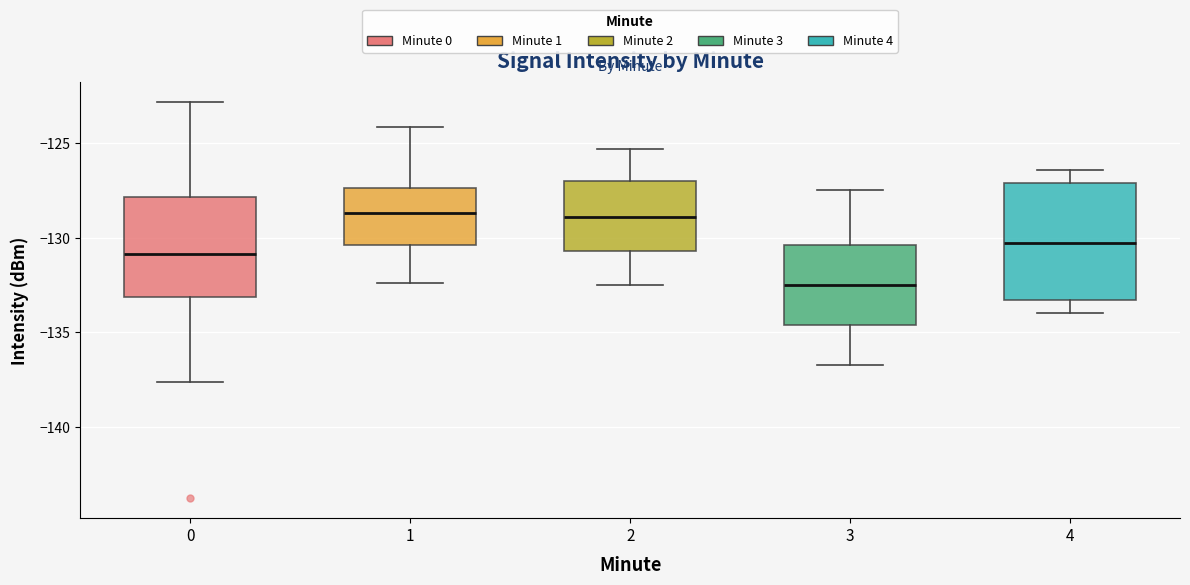

Comparing the boxes themselves (not the whiskers), which one is the tallest?

4